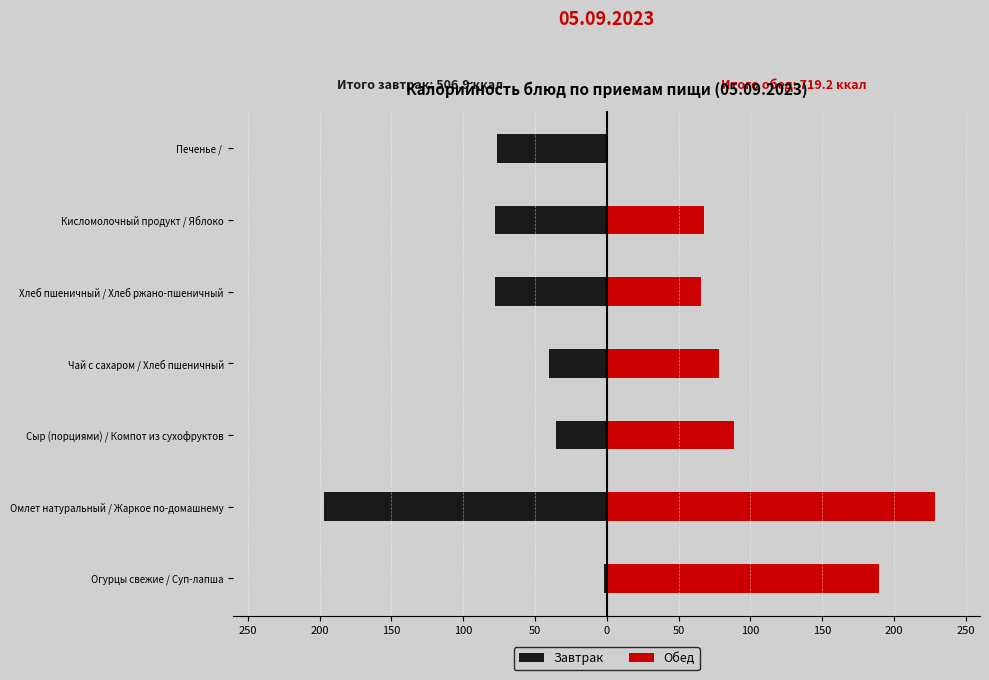

Which series has the largest total across all categories?

Обед